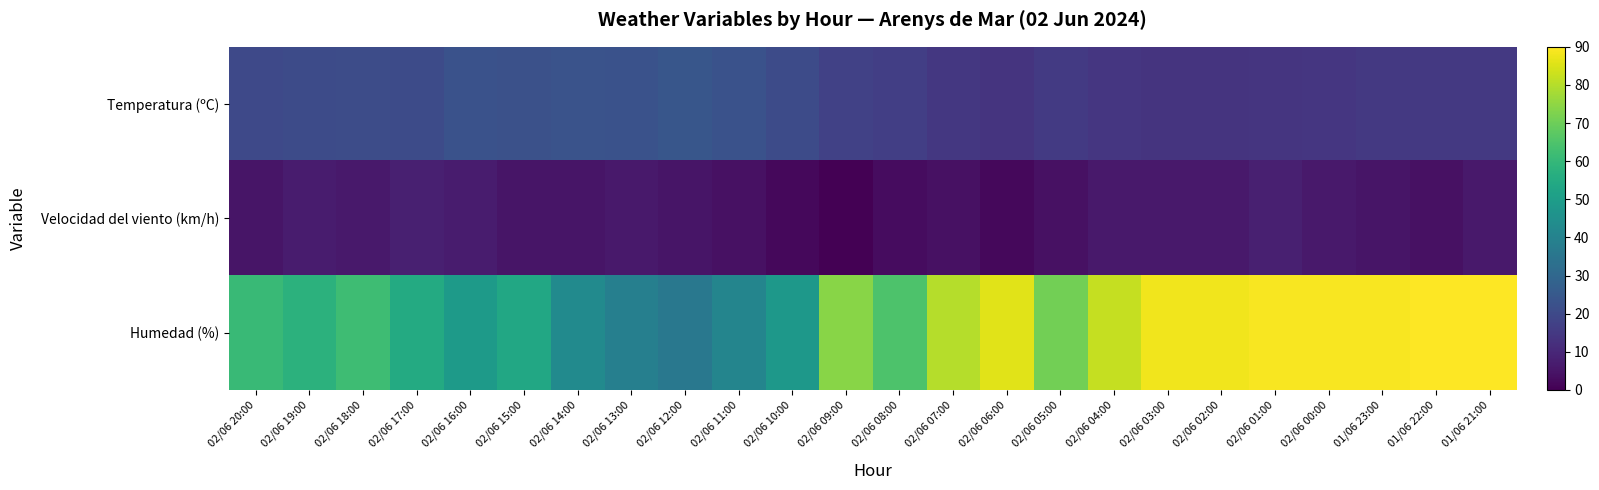

Count the number of categories in the chart.

24